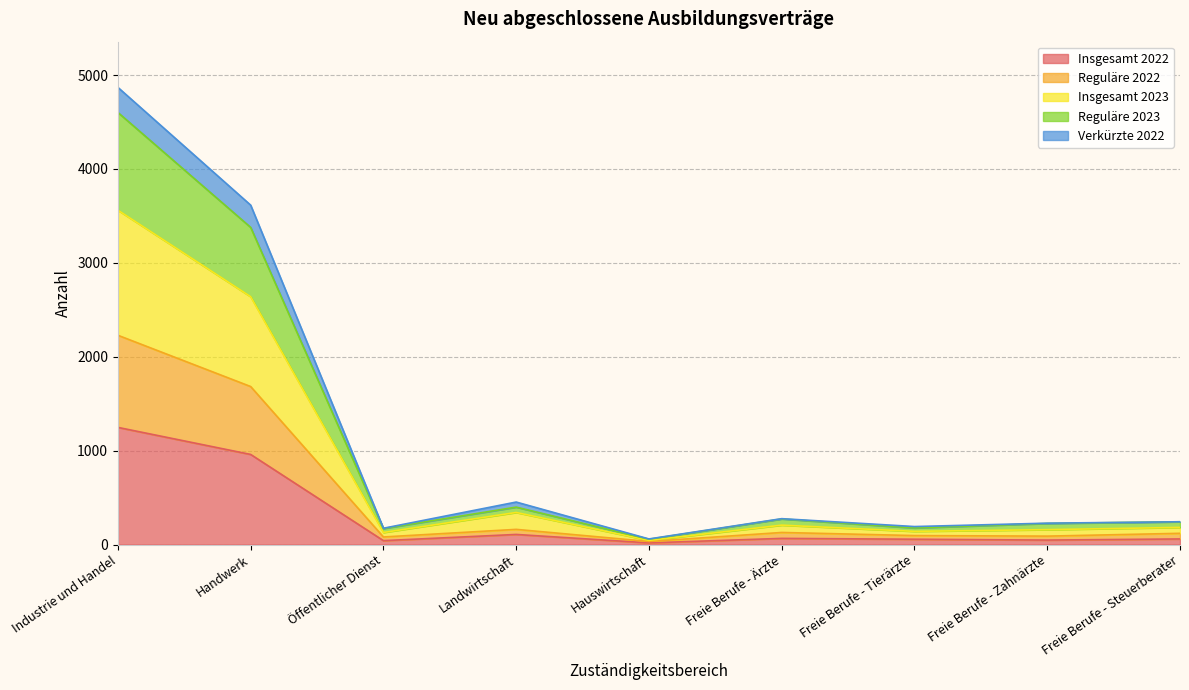

At which category is the sum across all series the highest?

Industrie und Handel